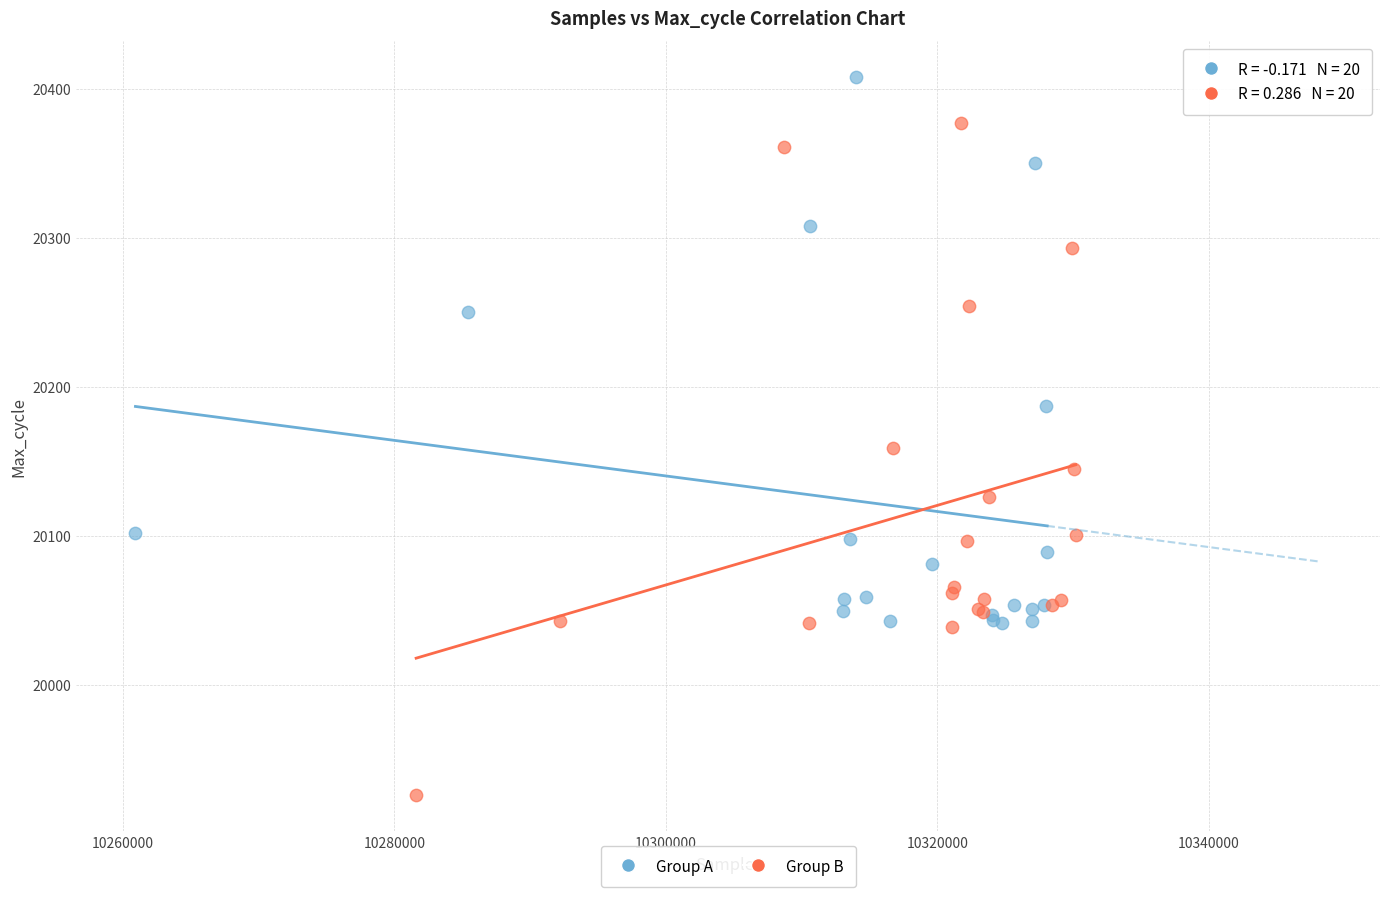

Which series contains the lowest Y value?

Group B